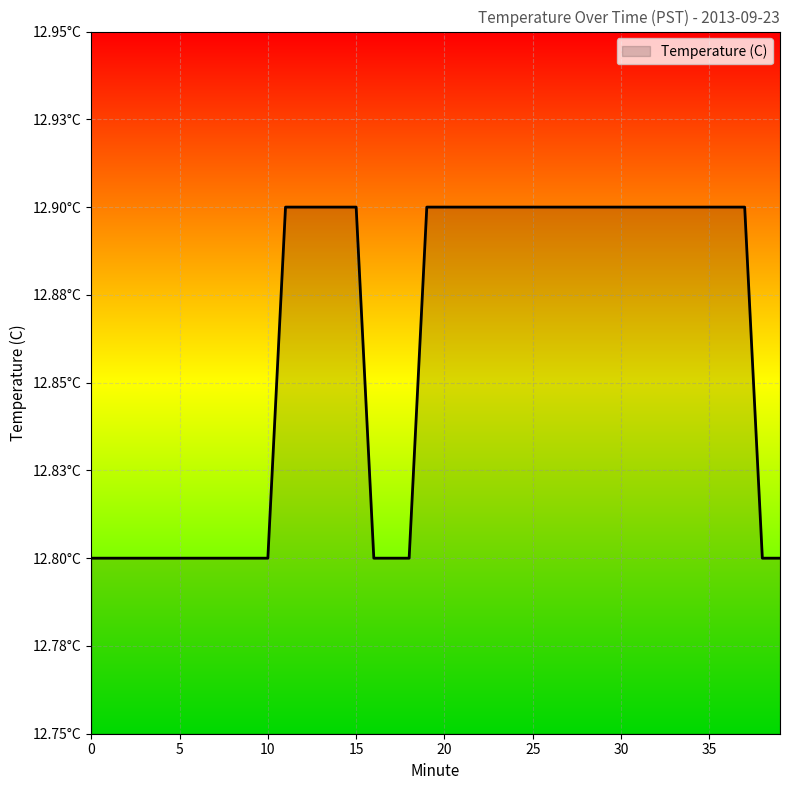

What is the difference between the maximum and minimum values?

0.1